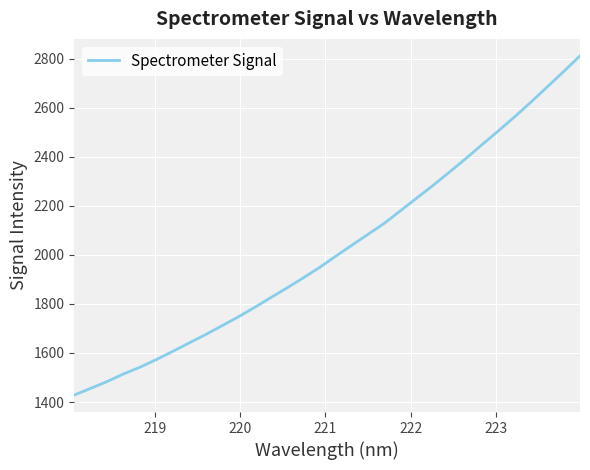

What is the maximum value shown in the chart?

2811.2